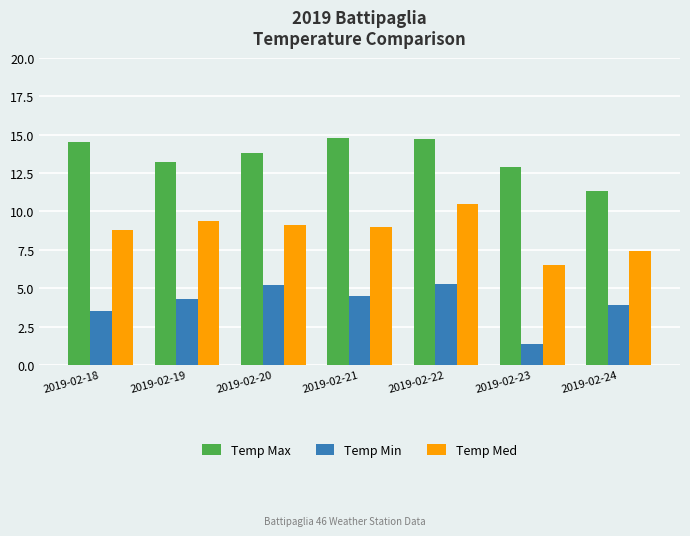

At which label does Temp Max first exceed 13?

2019-02-18